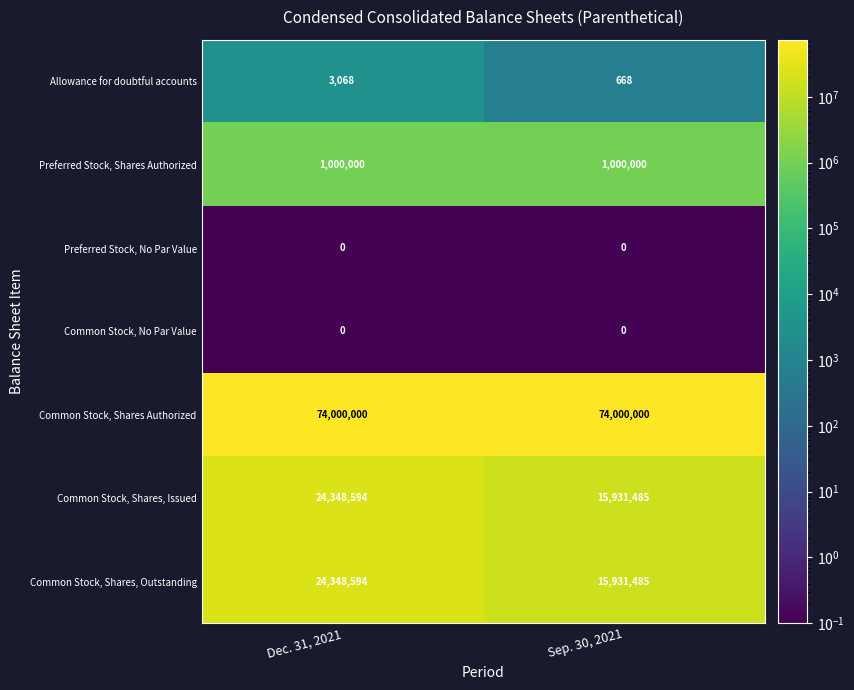

True or false: Common Stock, Shares Authorized has a value of 109421926 at Dec. 31, 2021.

False